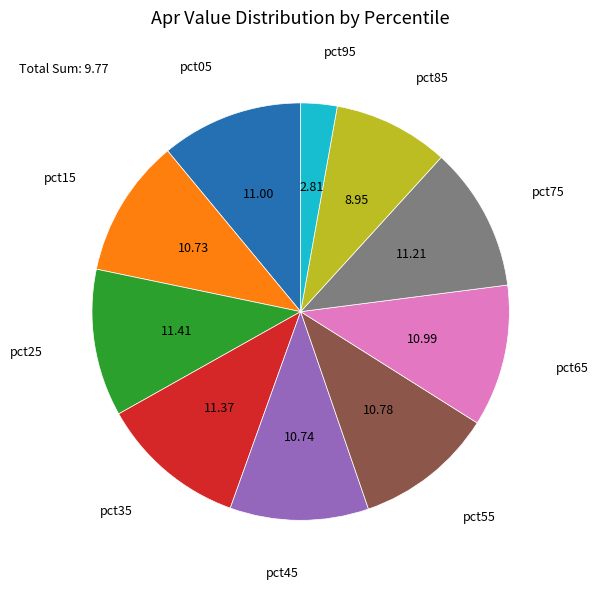

Does any single category account for the majority?

No